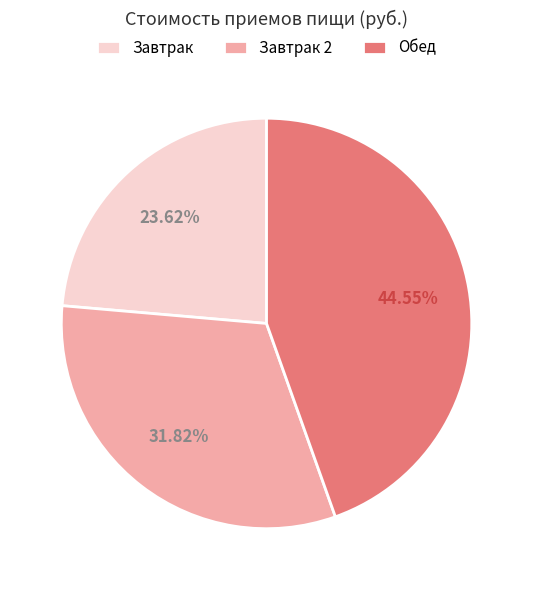

True or false: Завтрак accounts for 34% of the total.

False